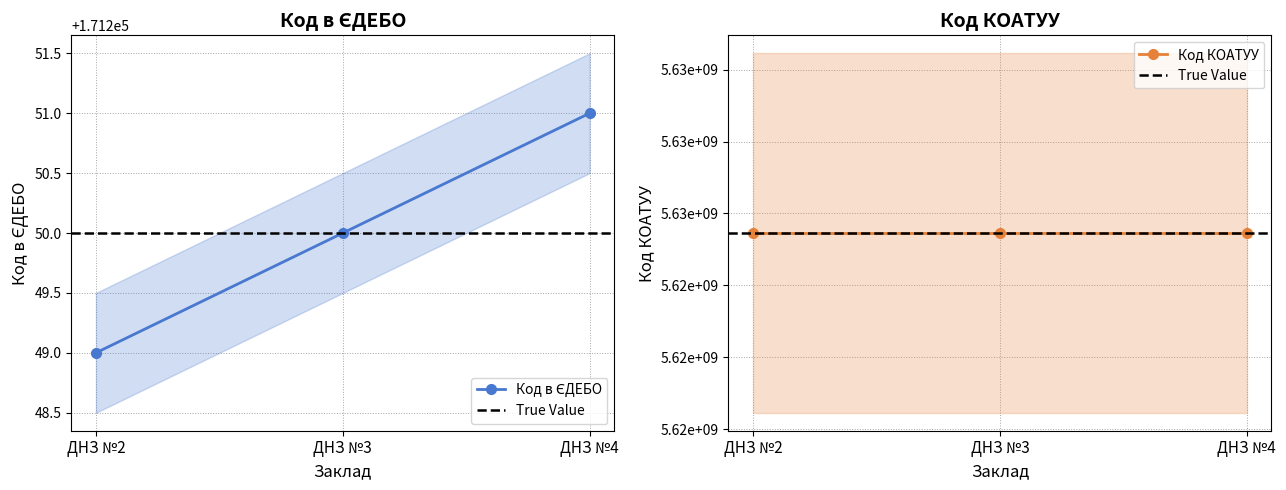

What is the maximum value shown in the chart?

171251